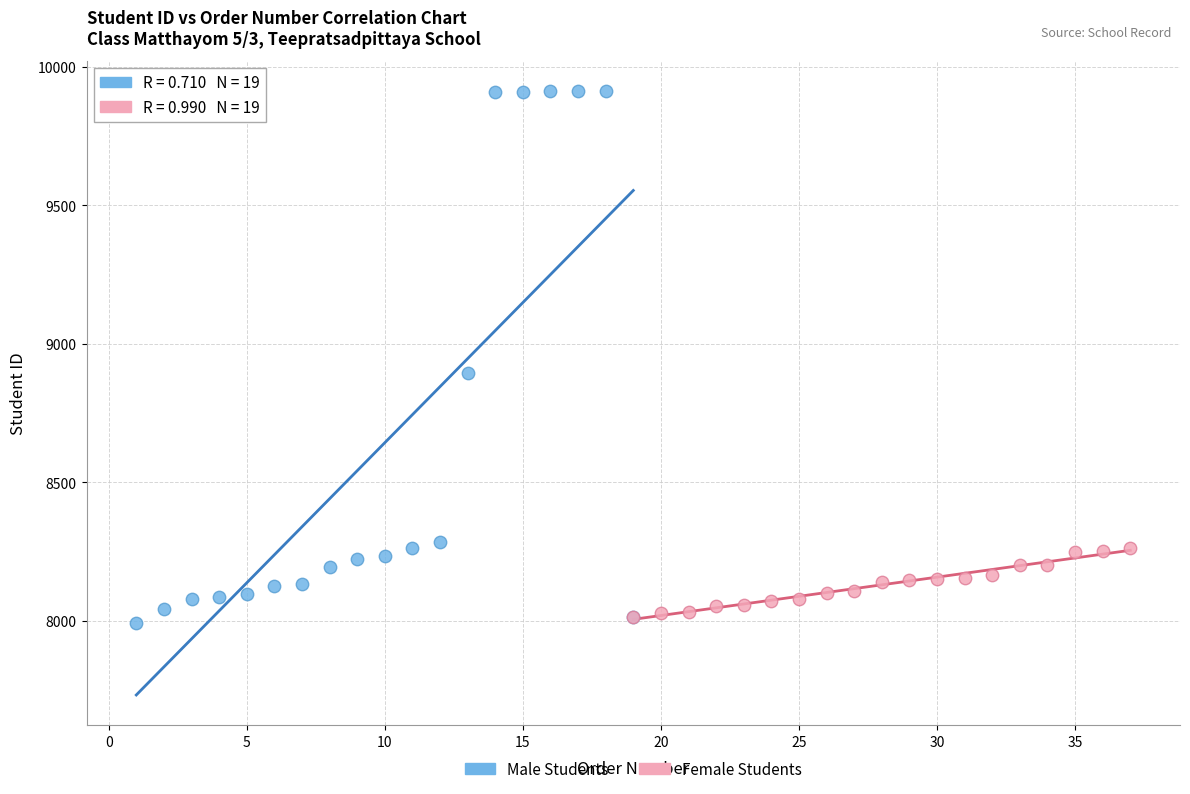

Which series contains the highest Y value?

Male Students